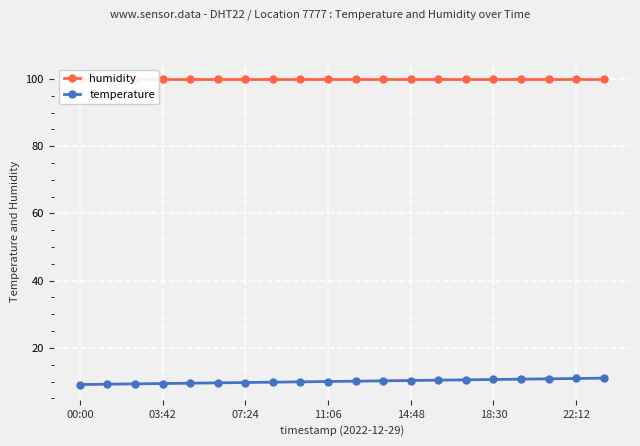

True or false: humidity has more than 2 points higher than both neighbors.

False